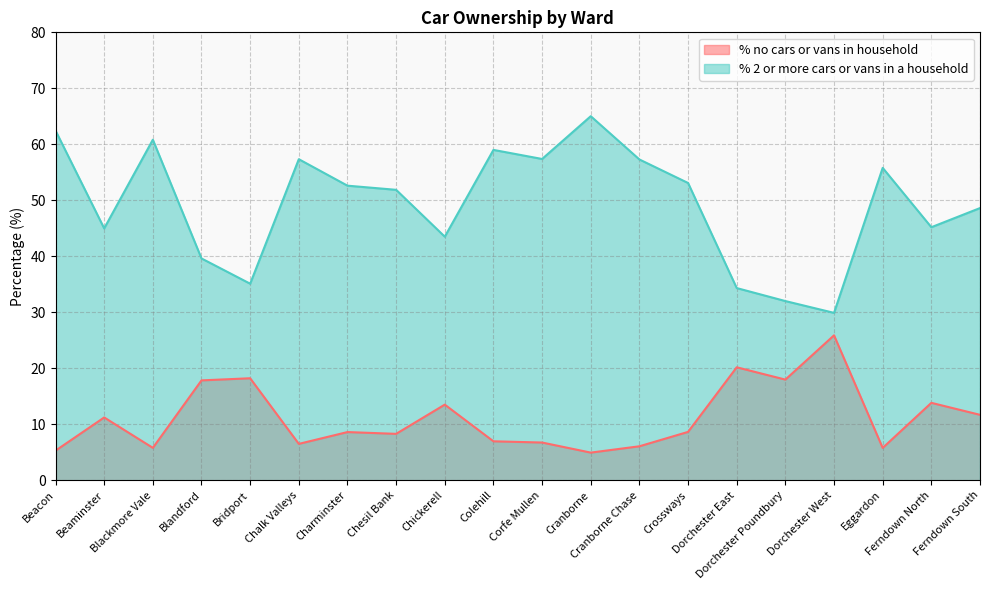

In % no cars or vans in household, how many points are lower than both neighbors (excluding endpoints)?

6